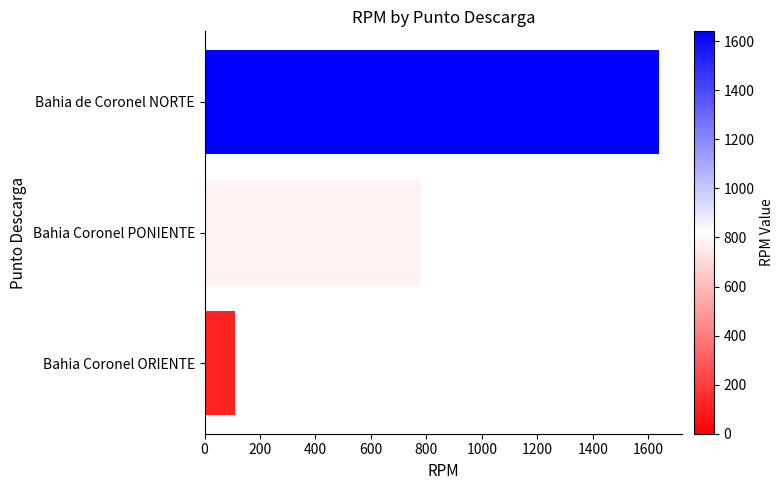

At which label is the value closest to 875?

Bahia Coronel PONIENTE